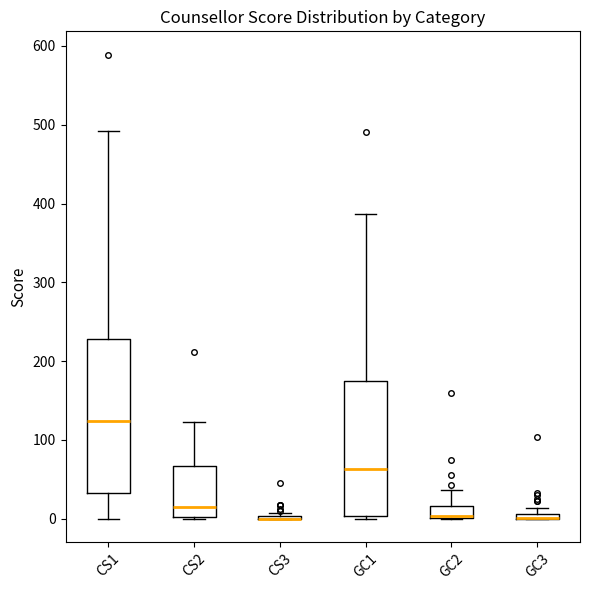

Comparing the boxes themselves (not the whiskers), which one is the tallest?

CS1